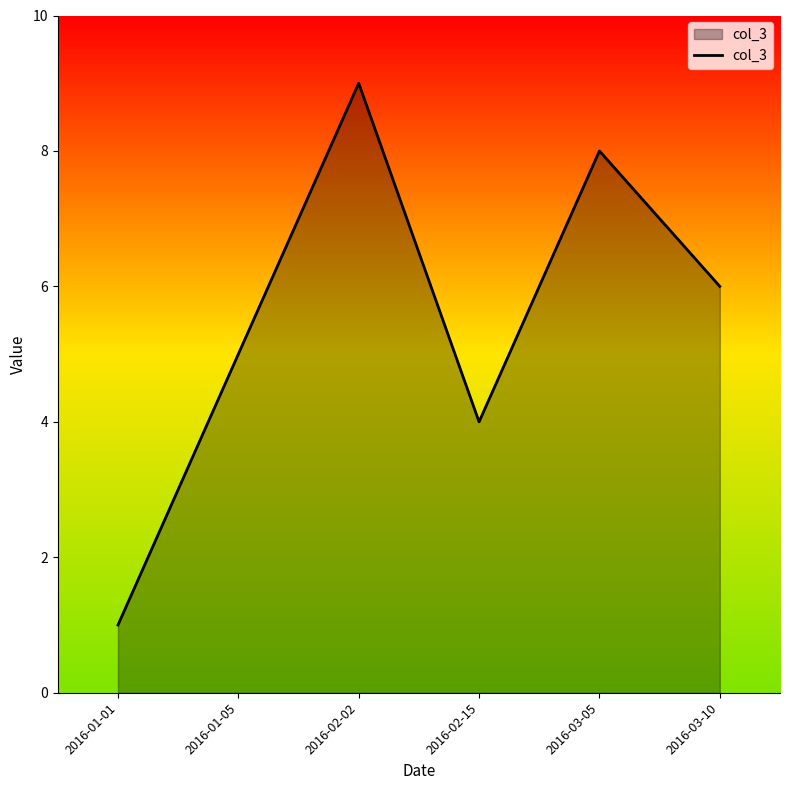

List the labels in order of value, largest first.

2016-02-02, 2016-03-05, 2016-03-10, 2016-01-05, 2016-02-15, 2016-01-01